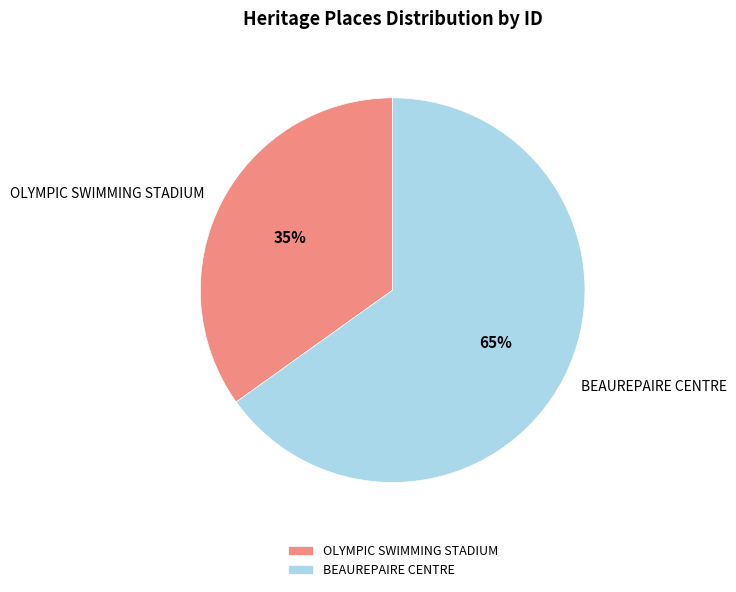

To the nearest percent, what percentage of the pie is BEAUREPAIRE CENTRE?

65%